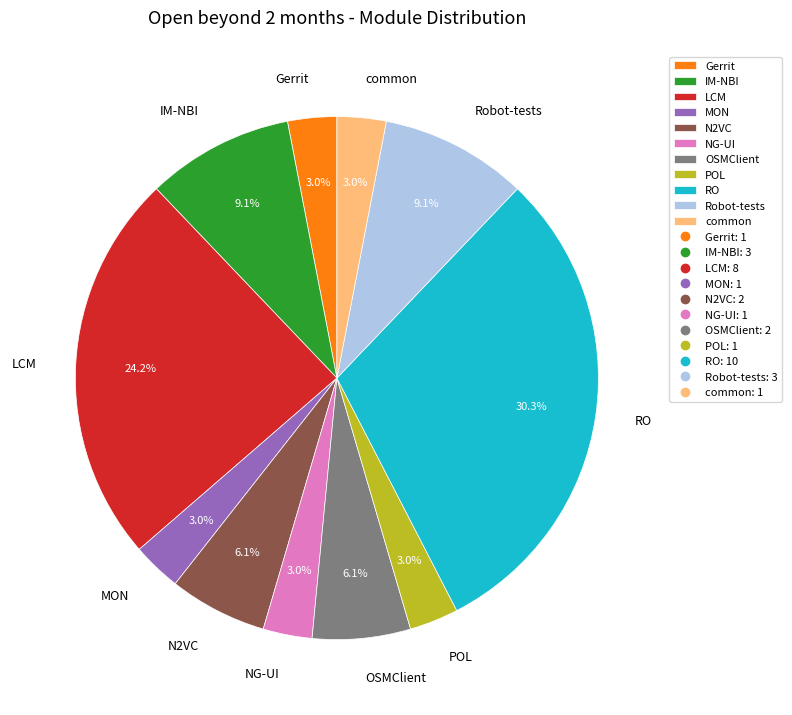

Which category has the biggest portion of the pie?

RO